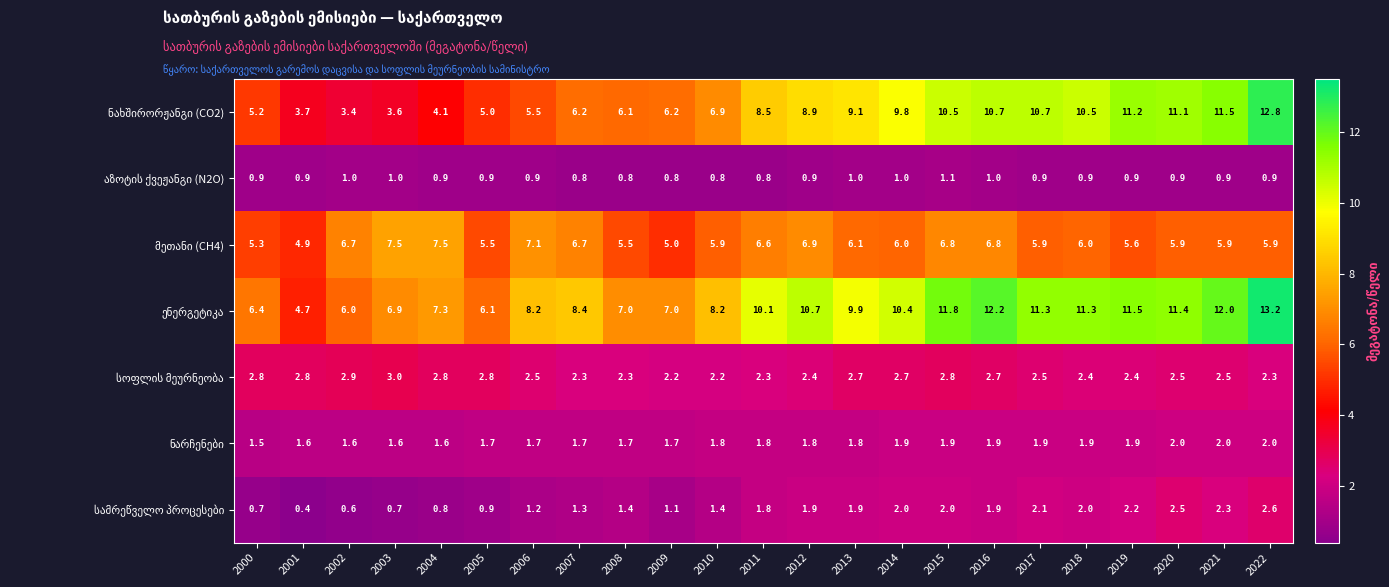

What is the spread (max minus min) of values at 2017?

10.4